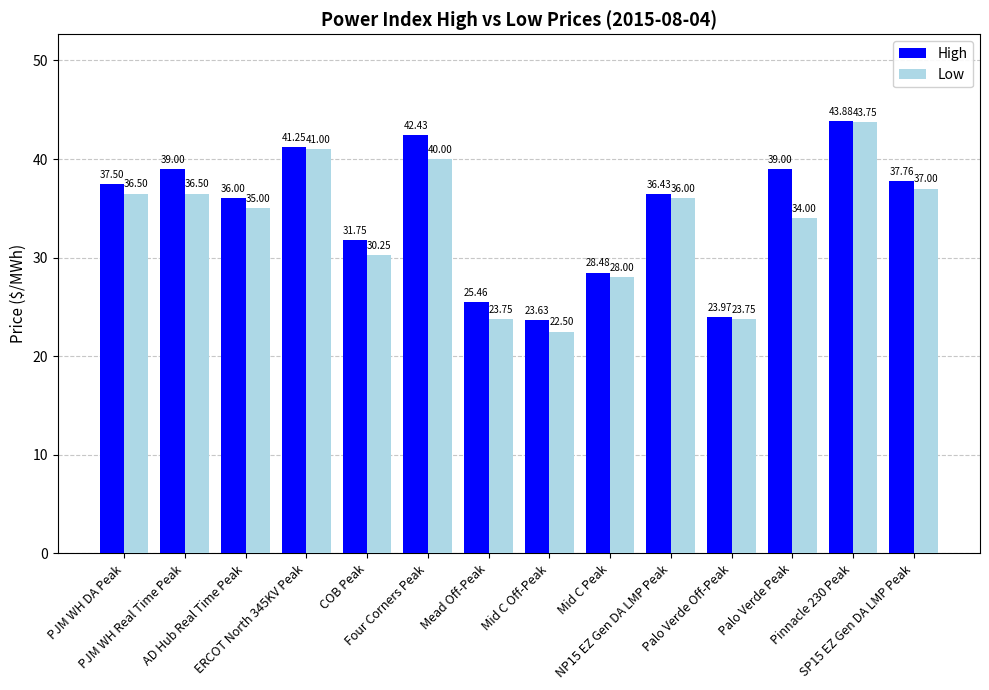

What is the approximate value of High at Mid C Off-Peak?

23.6